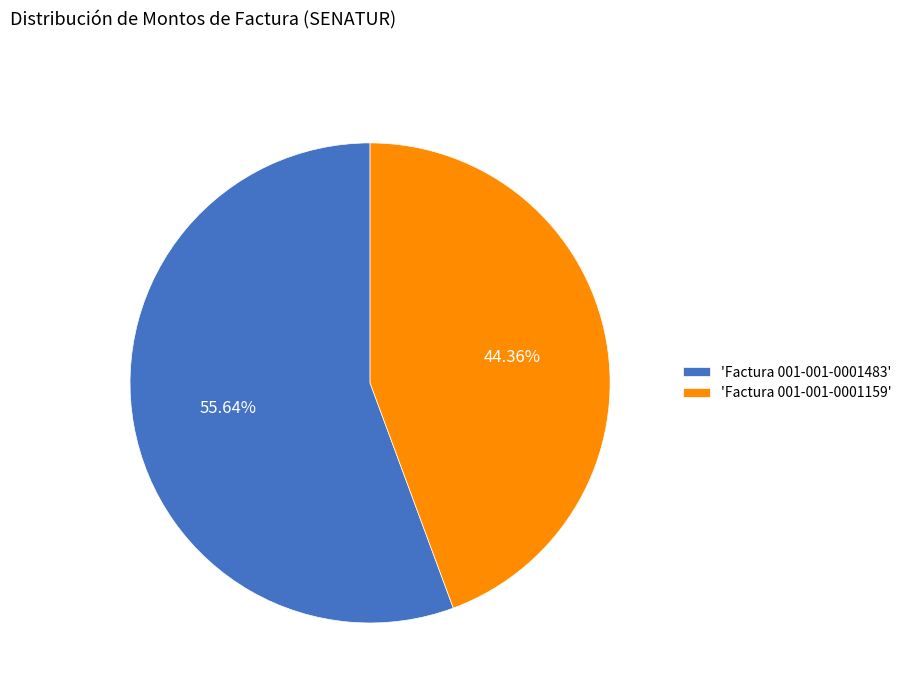

To the nearest percent, what is the average slice percentage?

50%